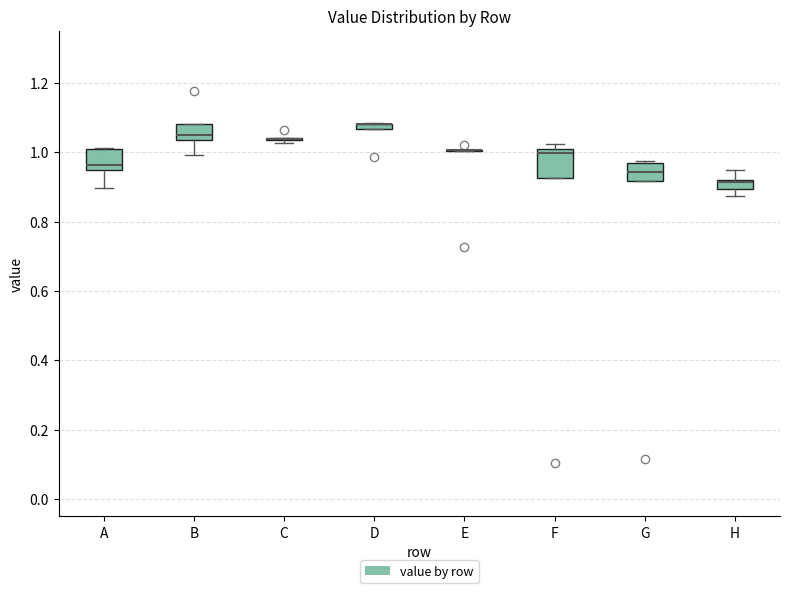

Where does the lower whisker of the box for B end on the y-axis? The values are not printed on the chart, so give them approximately, as read against the axis.

1.00